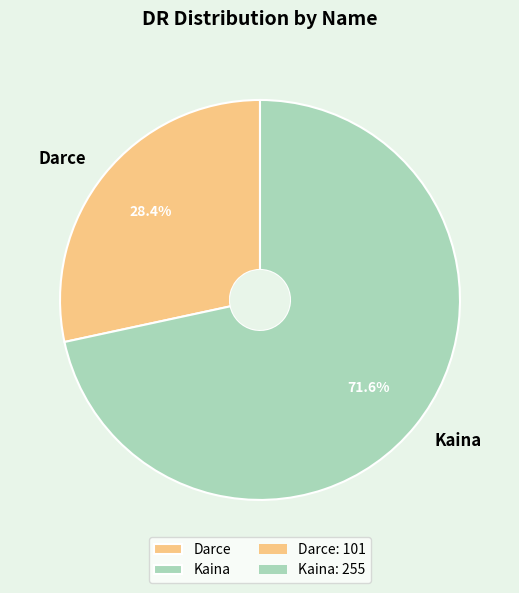

What is the largest slice in the pie chart?

Kaina